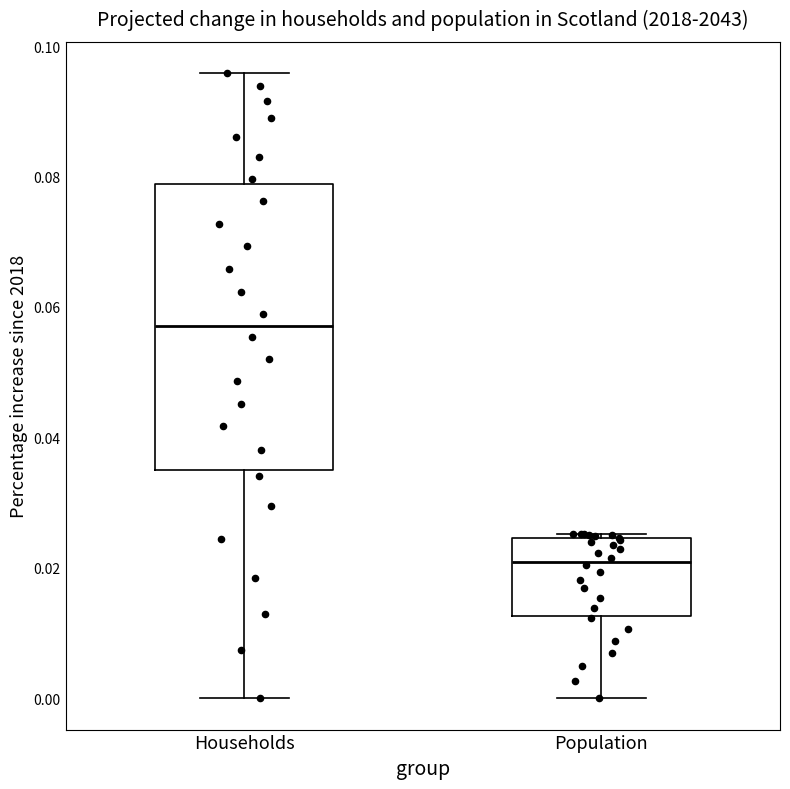

Which box is the tallest, from its lower edge to its upper edge?

Households